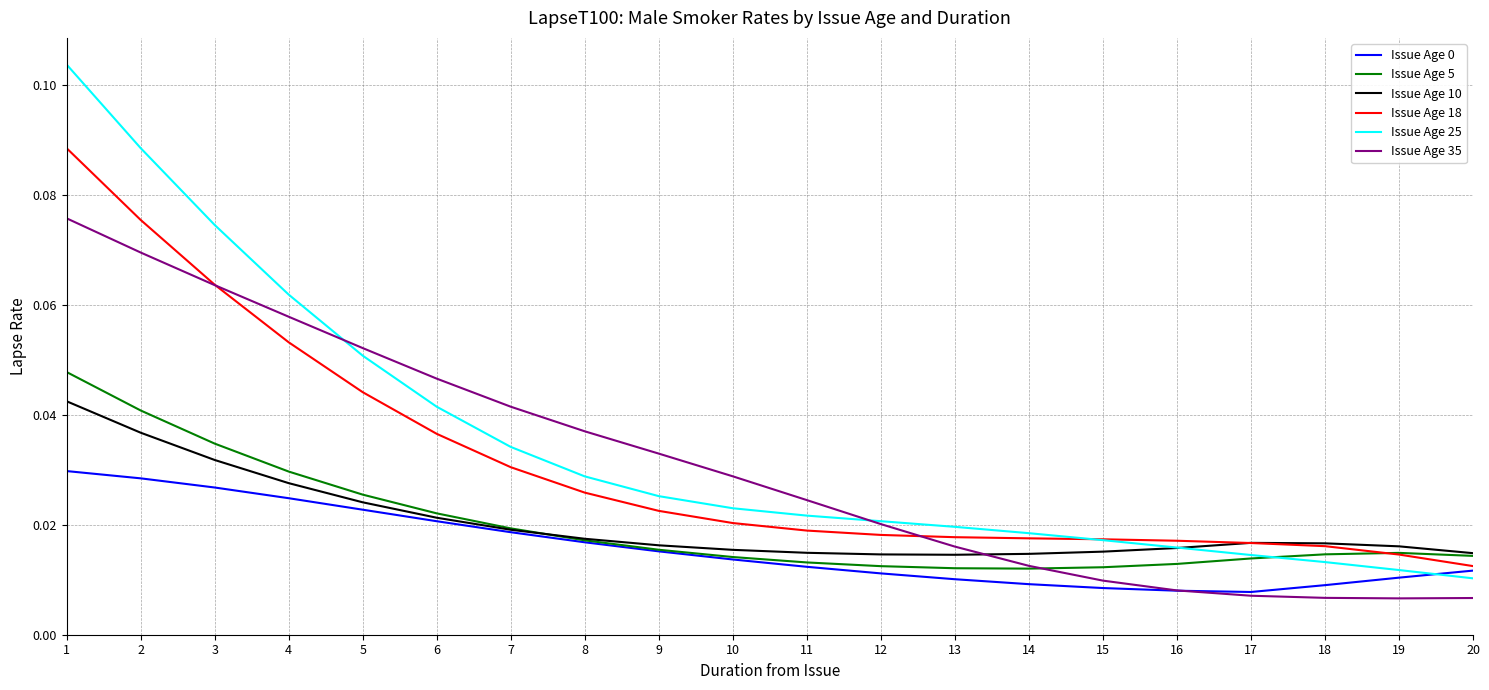

Which series has the widest spread of values?

Issue Age 25